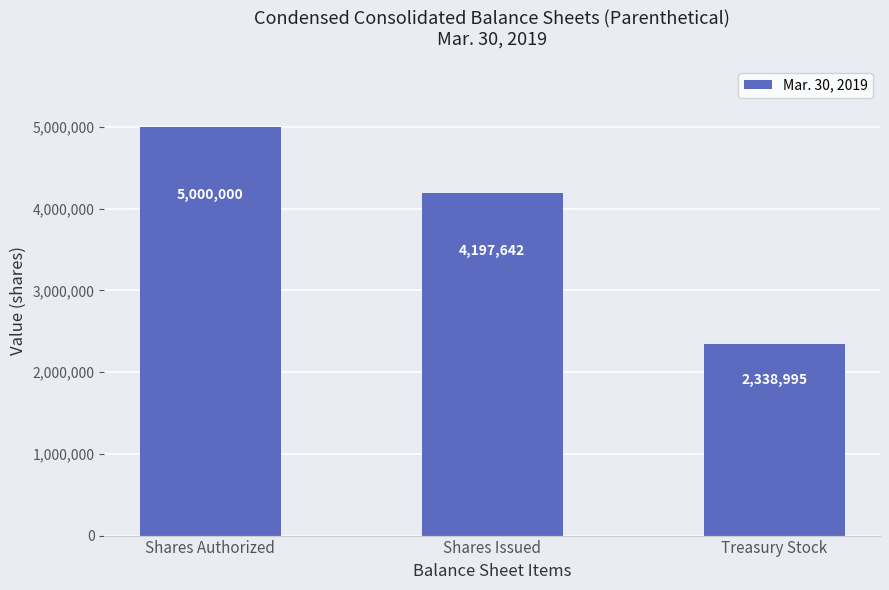

True or false: the data shows 2697404 at Shares Issued.

False